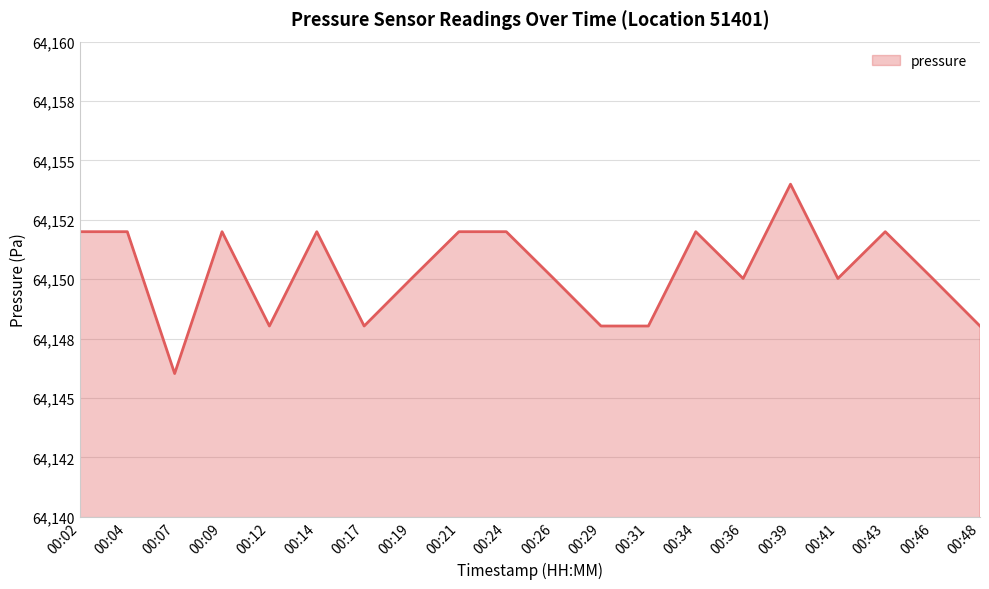

Where does the data first go above 64150?

00:02